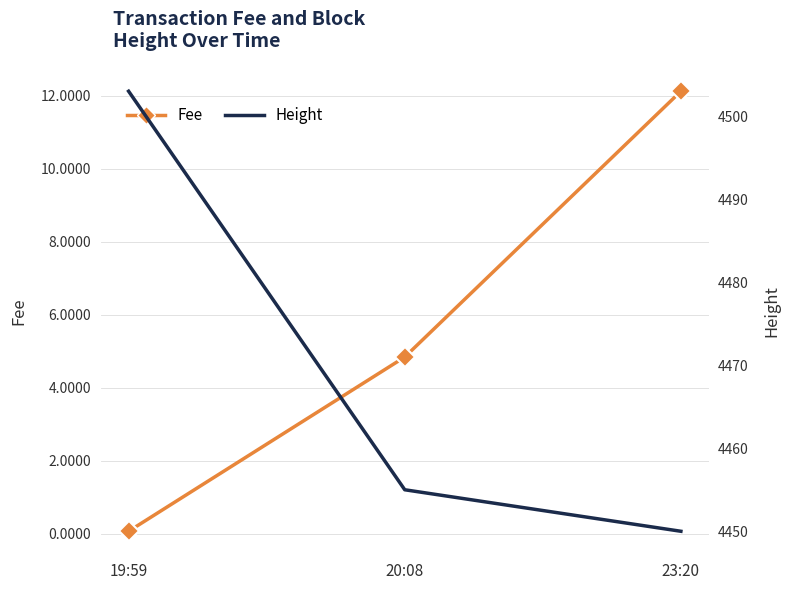

Which series changed the most between 19:59 and 20:08?

Height